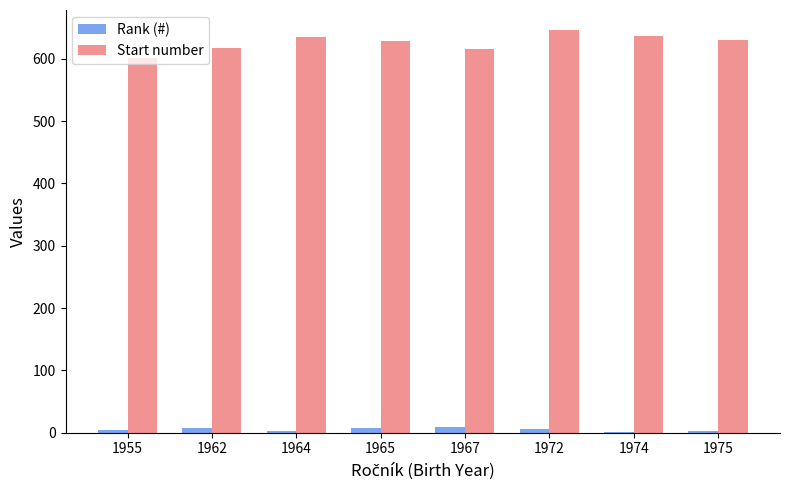

How many series are shown in this chart?

2